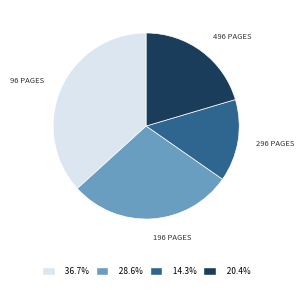

Is there any slice that represents more than half of the pie?

No